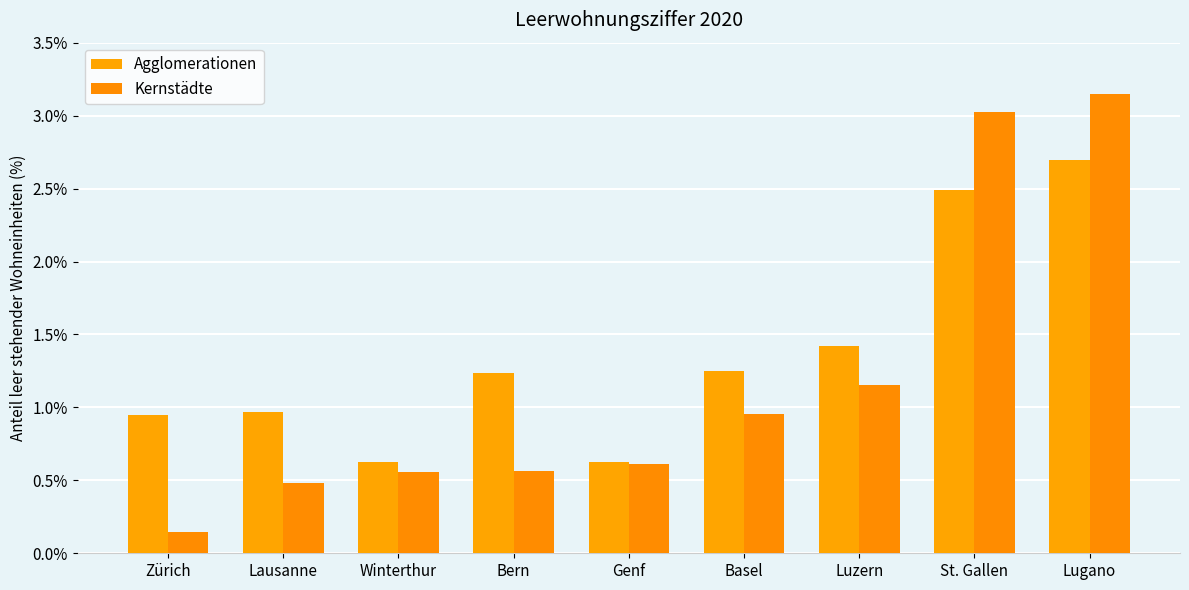

Between Bern and Basel, which is larger?

Basel